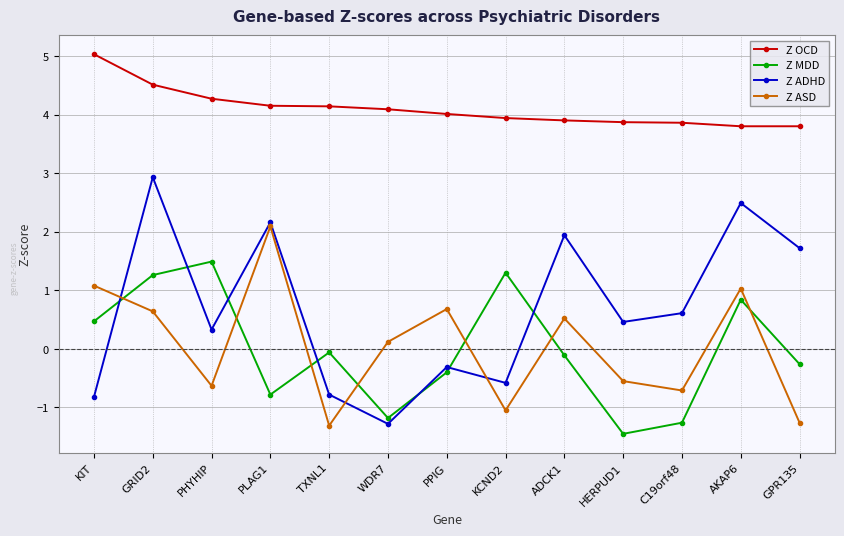

True or false: Z ASD has more than 1 interior local peaks.

True